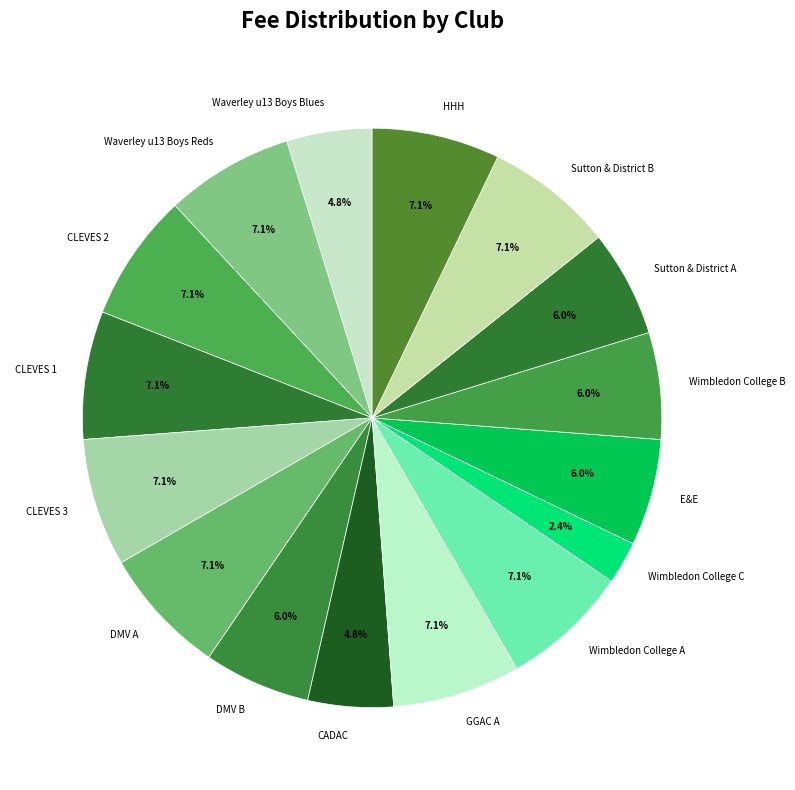

What is the ratio of the value at CLEVES 1 to the value at Wimbledon College C?

3.0